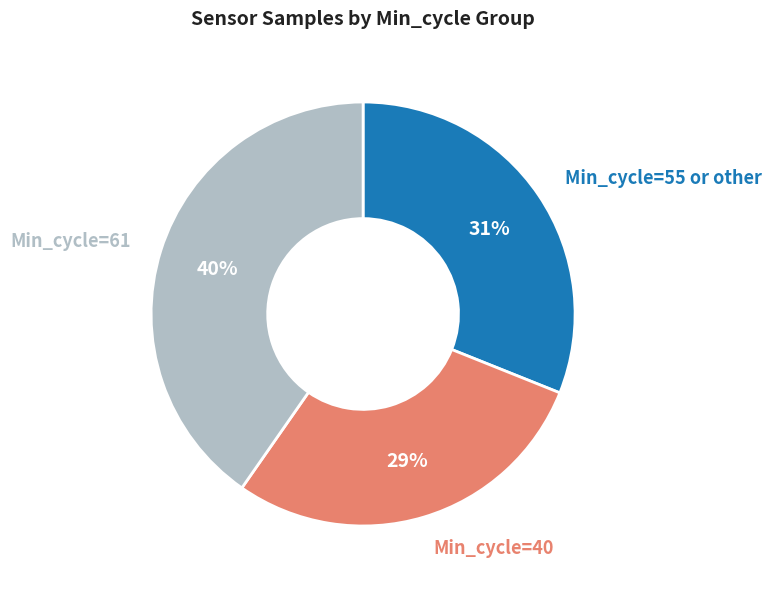

Is there any slice that represents more than half of the pie?

No